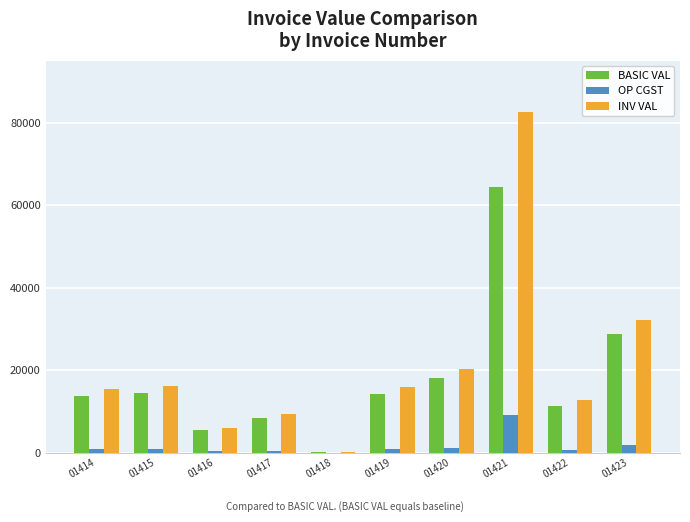

Where does the INV VAL series first go above 15820?

01415